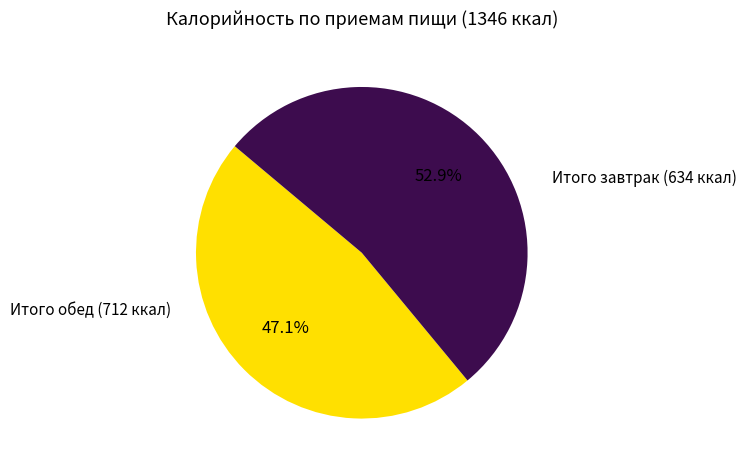

How many segments does this pie chart have?

2